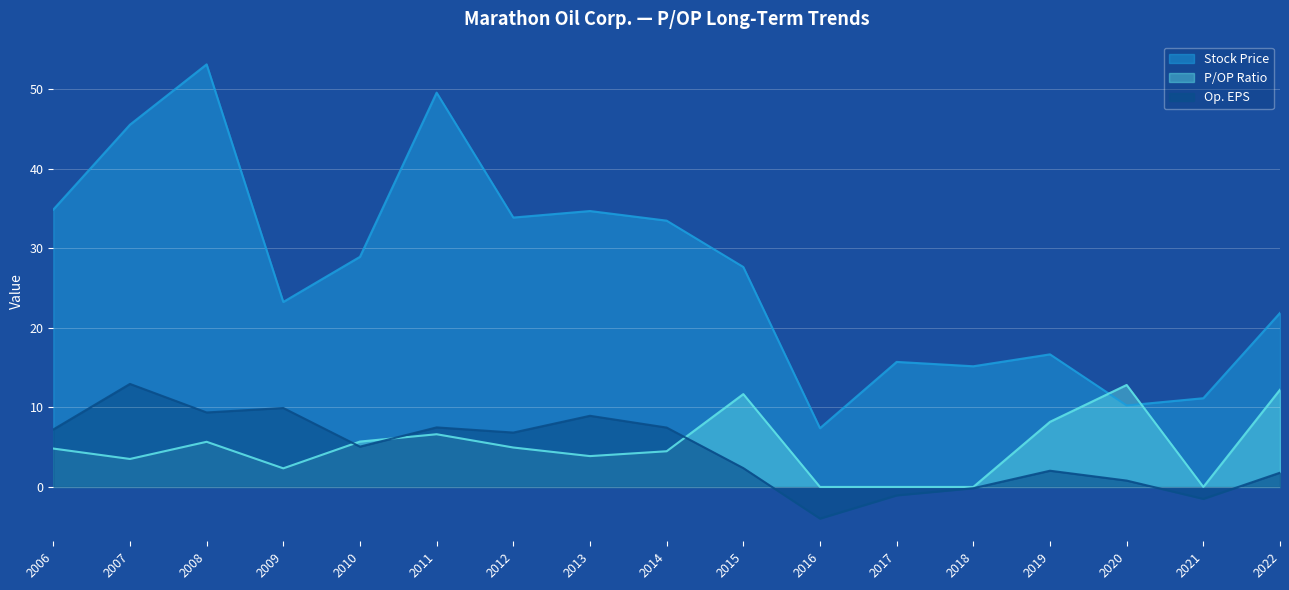

What is the greatest value displayed?

53.2